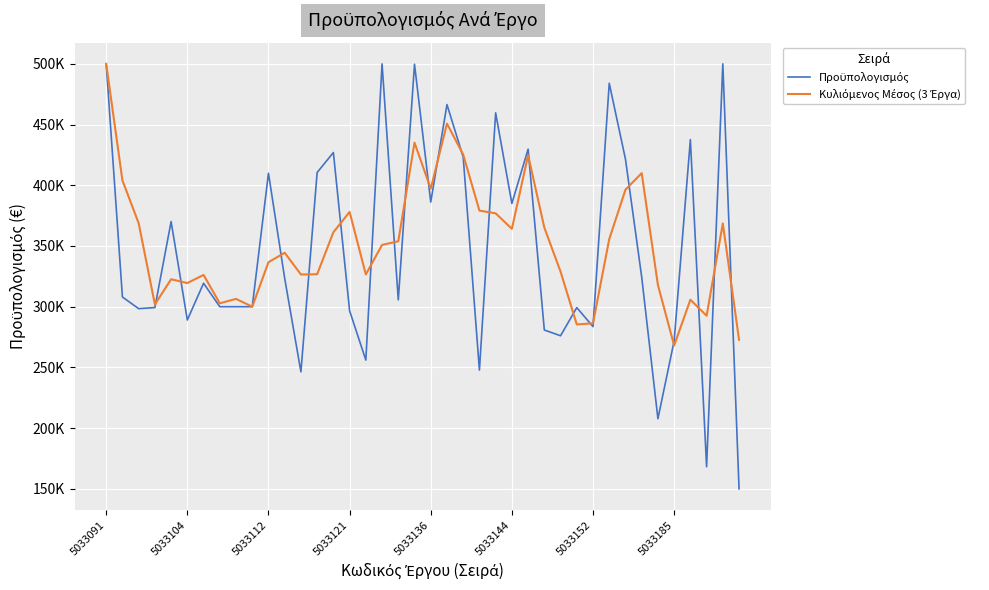

Does the chart display data point markers on the line(s)?

No